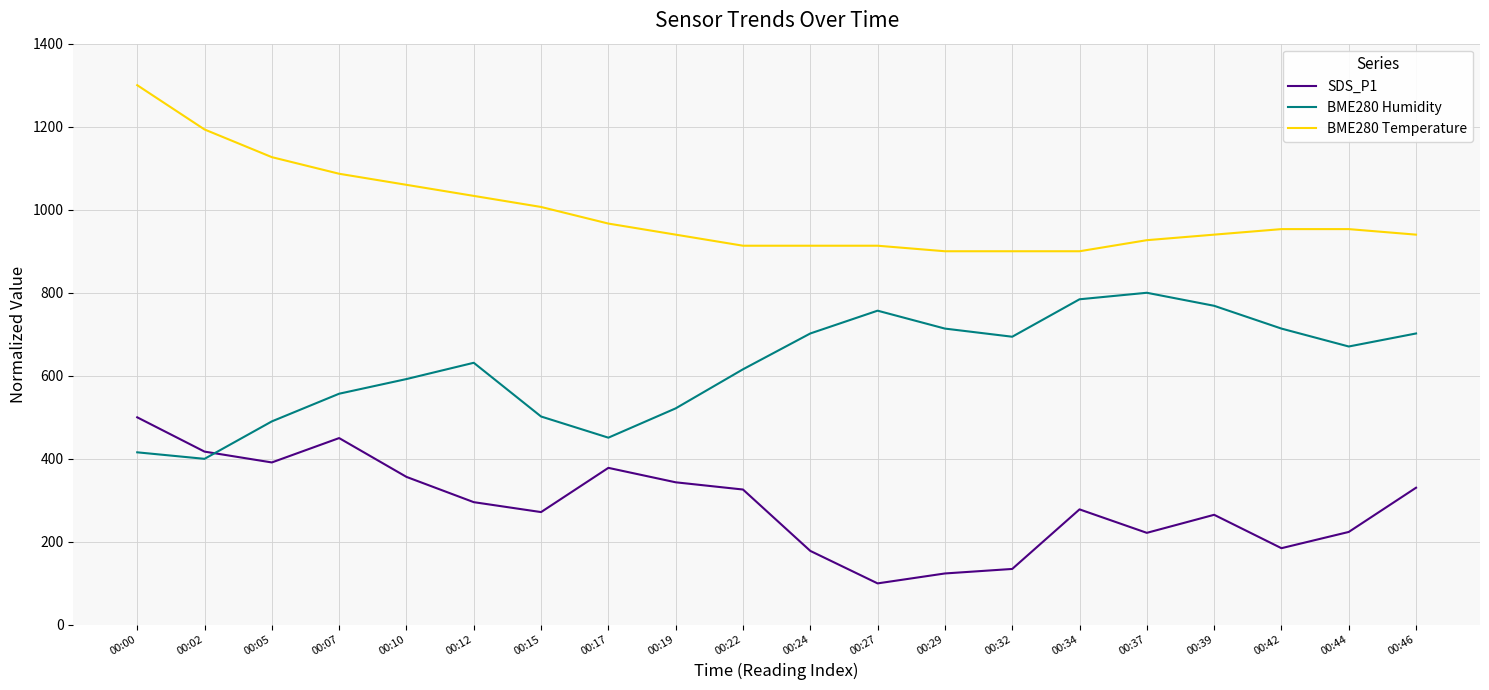

Count the number of categories in the chart.

20